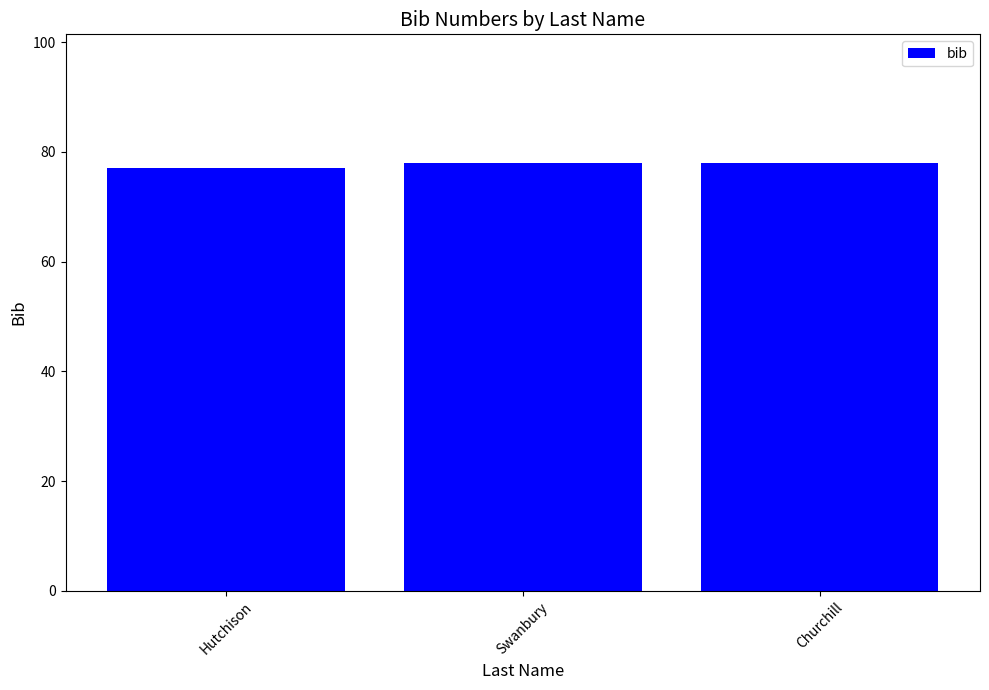

At which label is the value closest to 77?

Hutchison